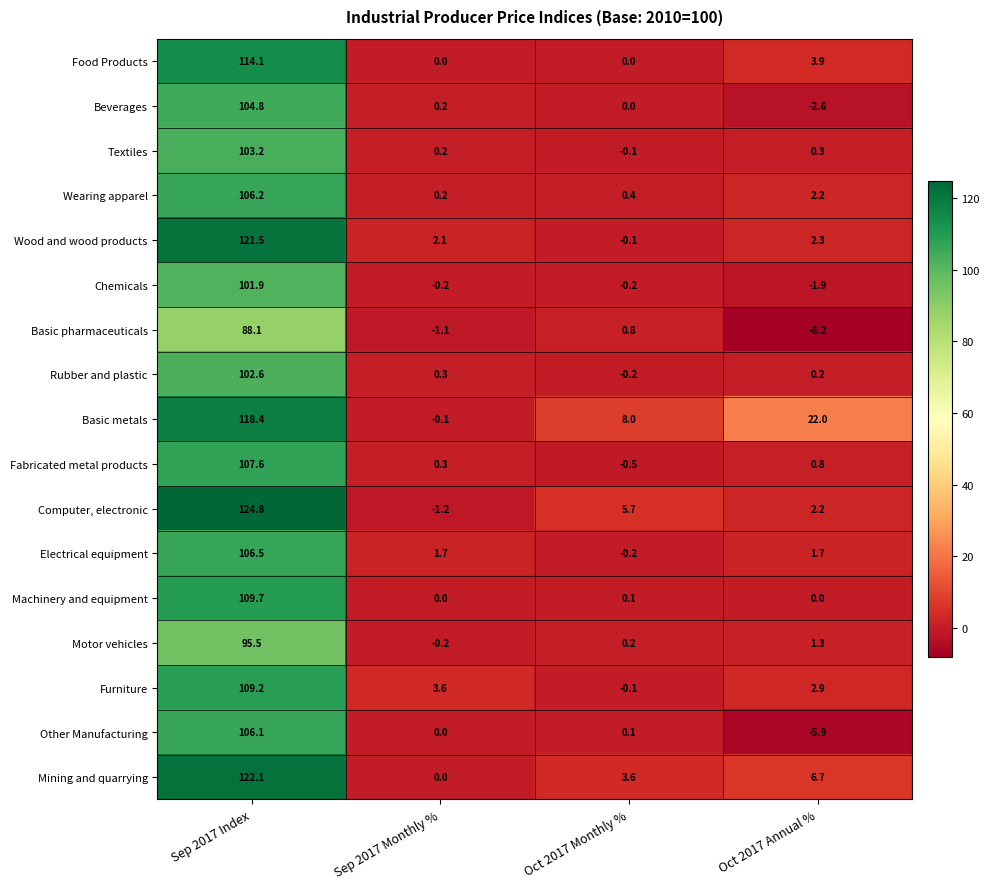

What is the sum of the Machinery and equipment values at Sep 2017 Index and Oct 2017 Monthly %?

109.8